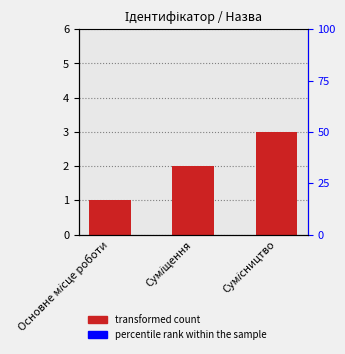

What is the sum of the values at Суміщення and Сумісництво?

5